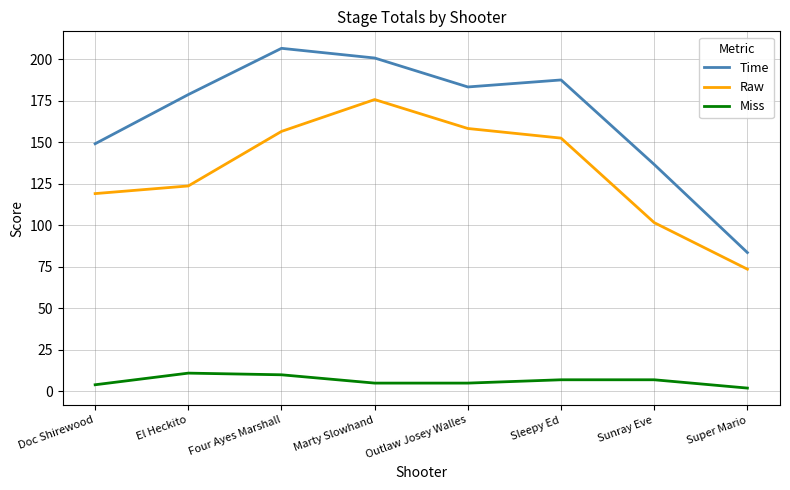

At how many categories does at least one series exceed 4?

8